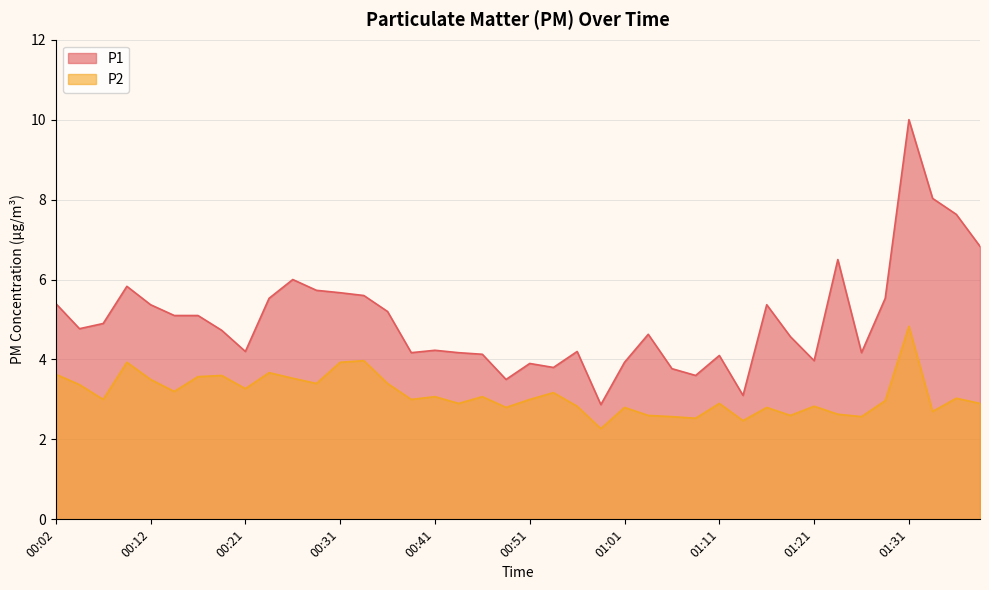

What is the label of the 25th point from the right?

00:39